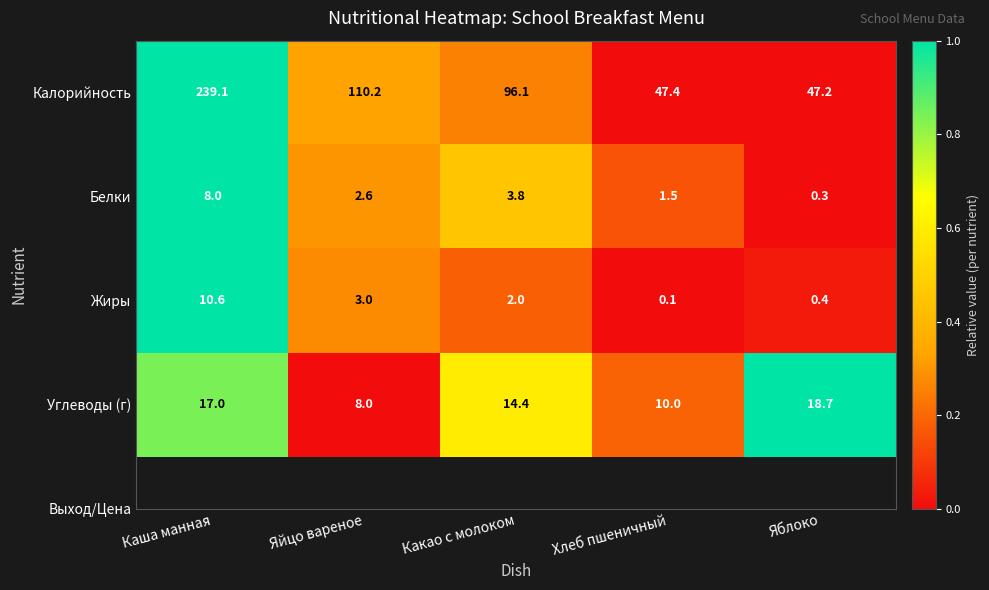

Which category has the lowest value across all series?

Хлеб пшеничный